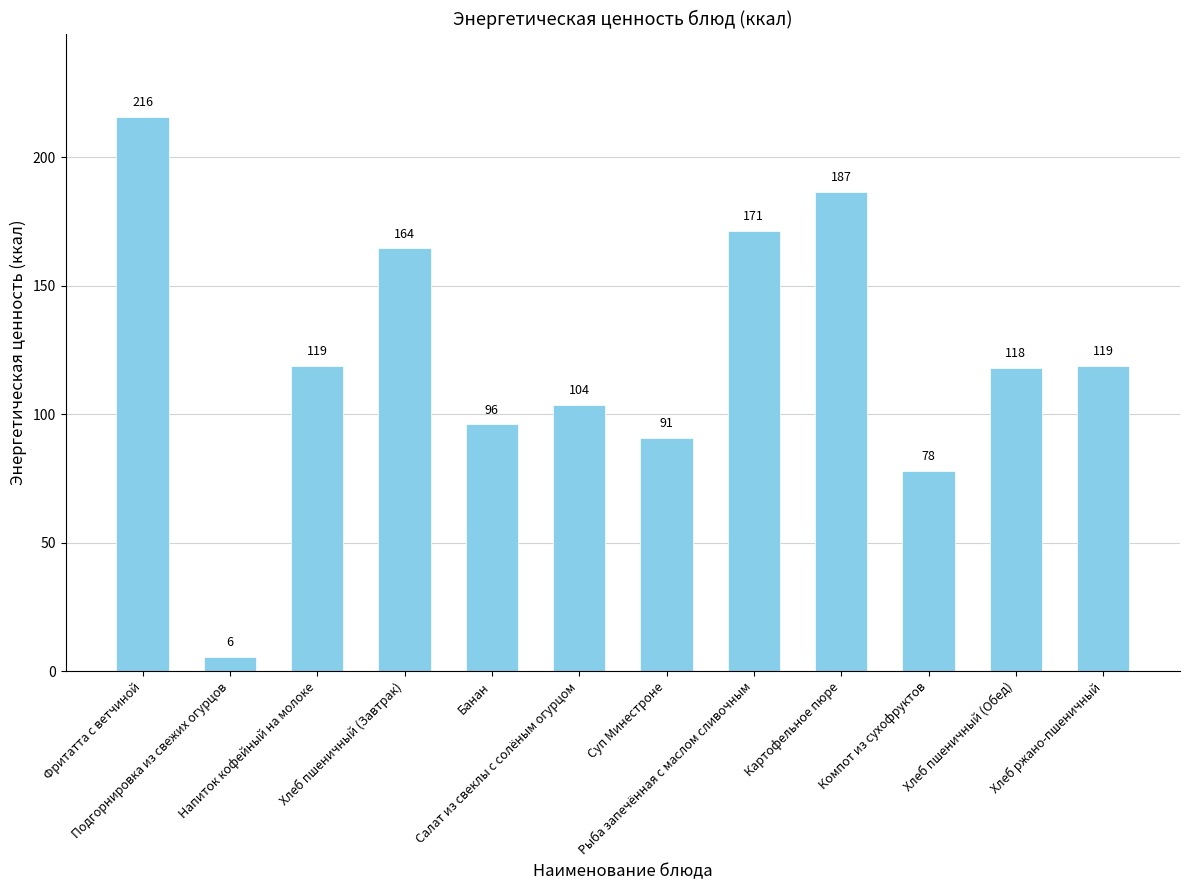

What is the difference between the second highest and minimum values?

181.0